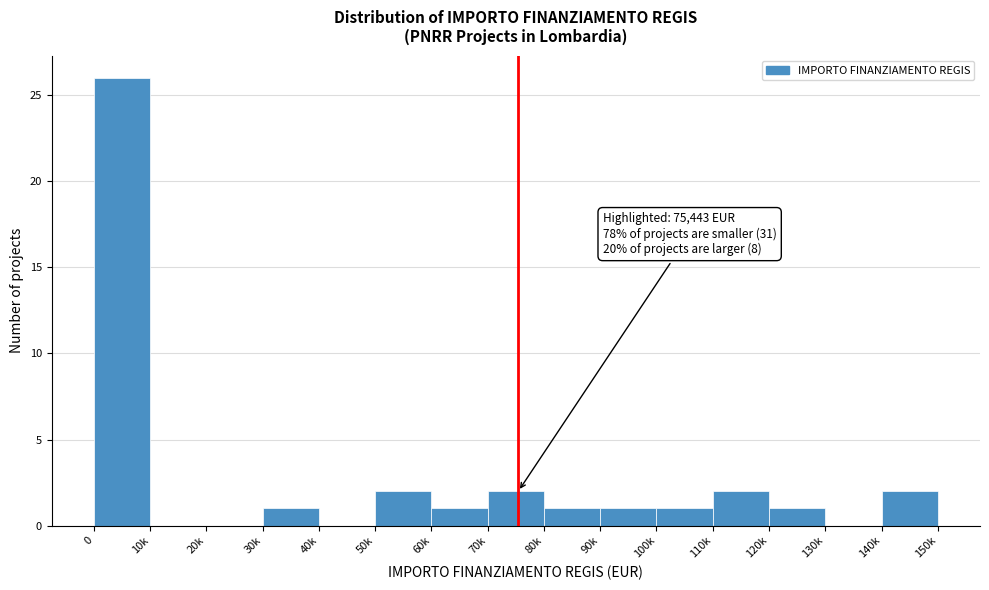

Reading right to left, list all the values displayed in this chart.

140k=2	130k=0	120k=1	110k=2	100k=1	90k=1	80k=1	70k=2	60k=1	50k=2	40k=0	30k=1	20k=0	10k=0	0=26